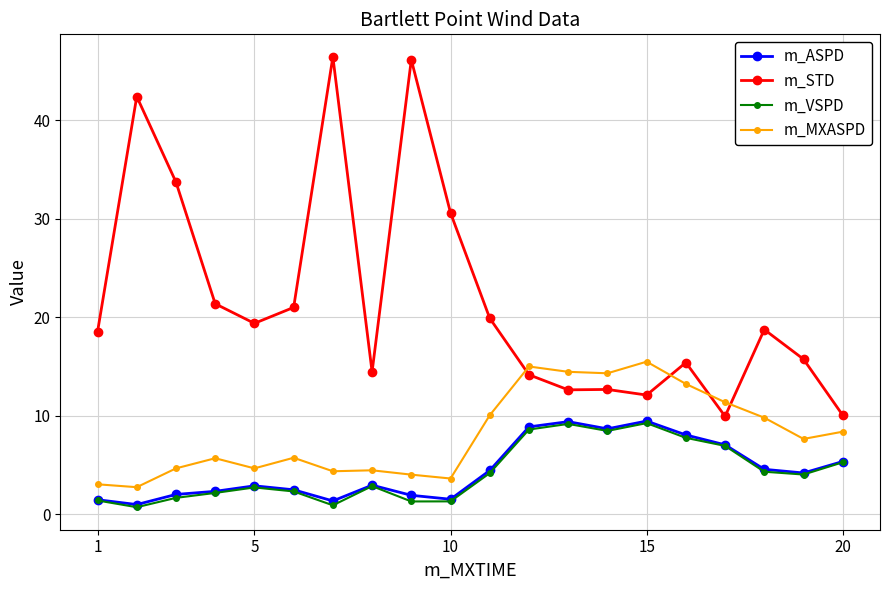

What is the difference between the maximum and minimum values in the m_STD series?

36.5